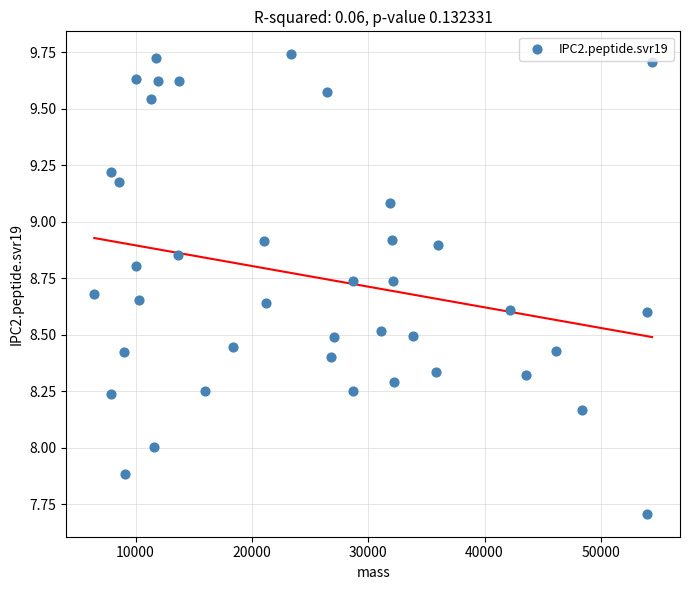

What is the range of Y values (max minus min)?

2.0